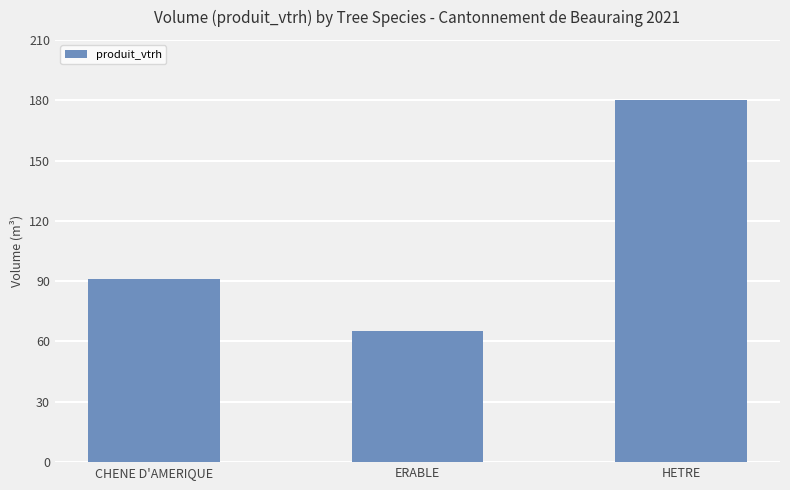

What is the value of the 3rd bar from the left?

180